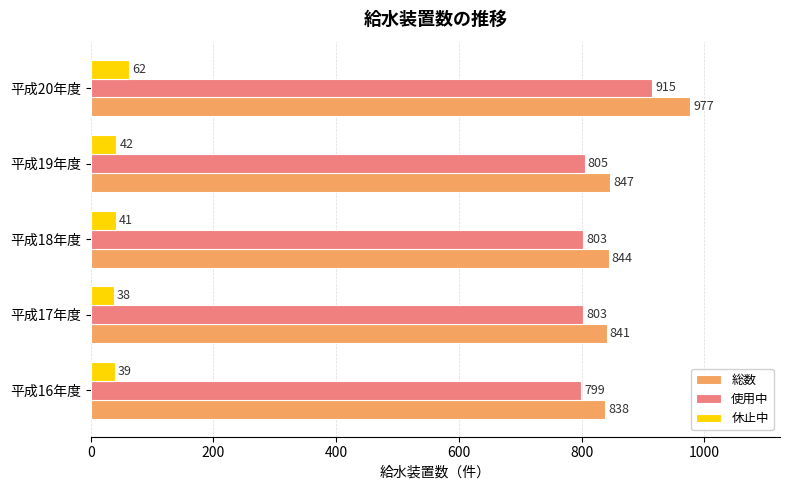

At which category is the sum across all series the highest?

平成20年度